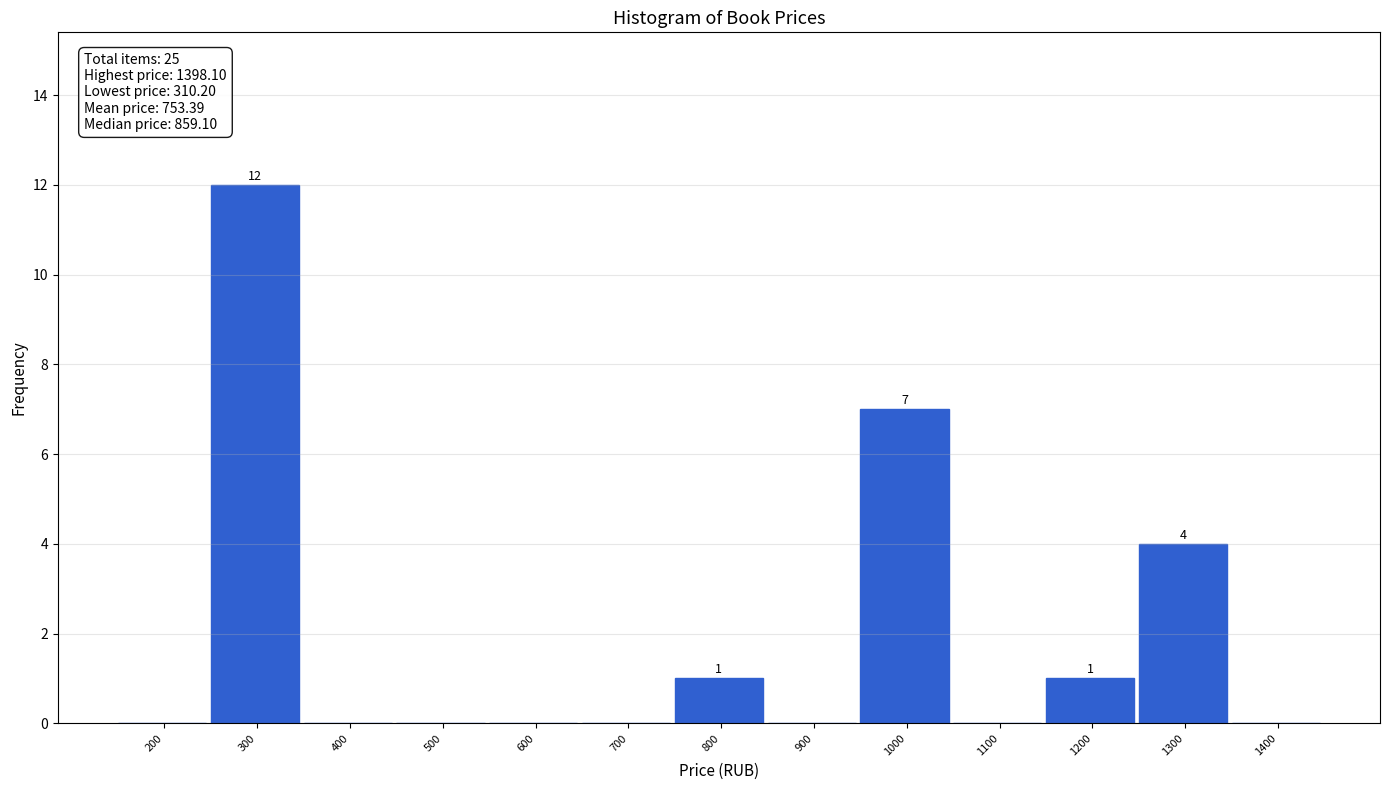

Reading left to right, transcribe all the data shown in this chart.

200=0	300=12	400=0	500=0	600=0	700=0	800=1	900=0	1000=7	1100=0	1200=1	1300=4	1400=0